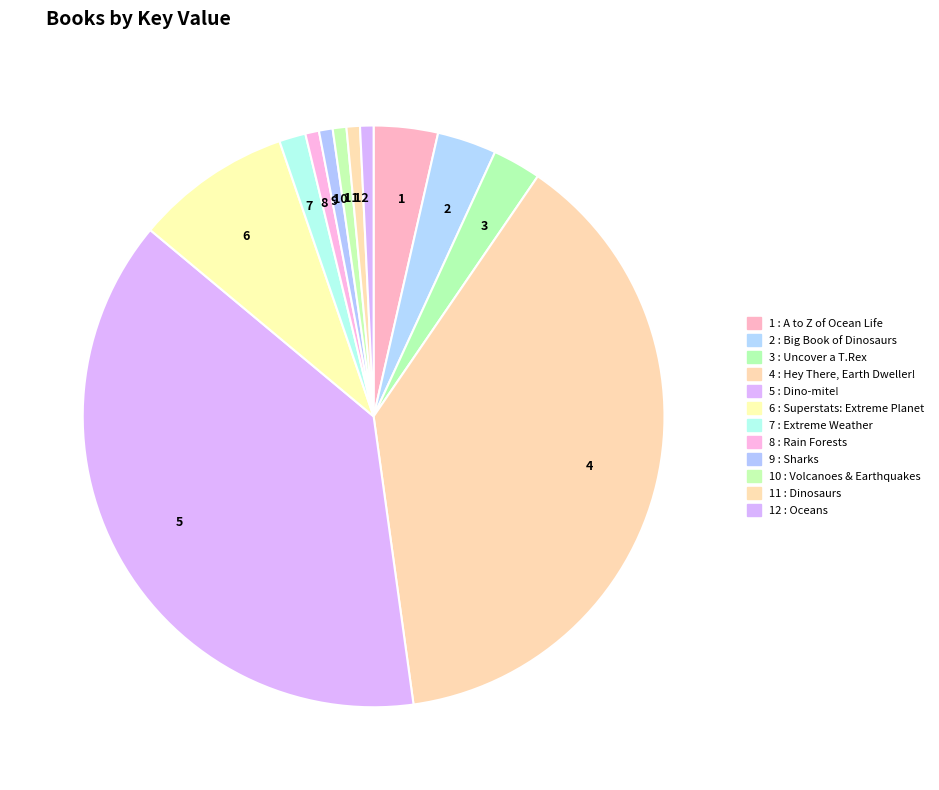

Rank the categories by value from highest to lowest.

Hey There, Earth Dweller!, Dino-mite!, Superstats: Extreme Planet, A to Z of Ocean Life, Big Book of Dinosaurs, Uncover a T.Rex, Extreme Weather, Sharks, Rain Forests, Volcanoes & Earthquakes, Oceans, Dinosaurs